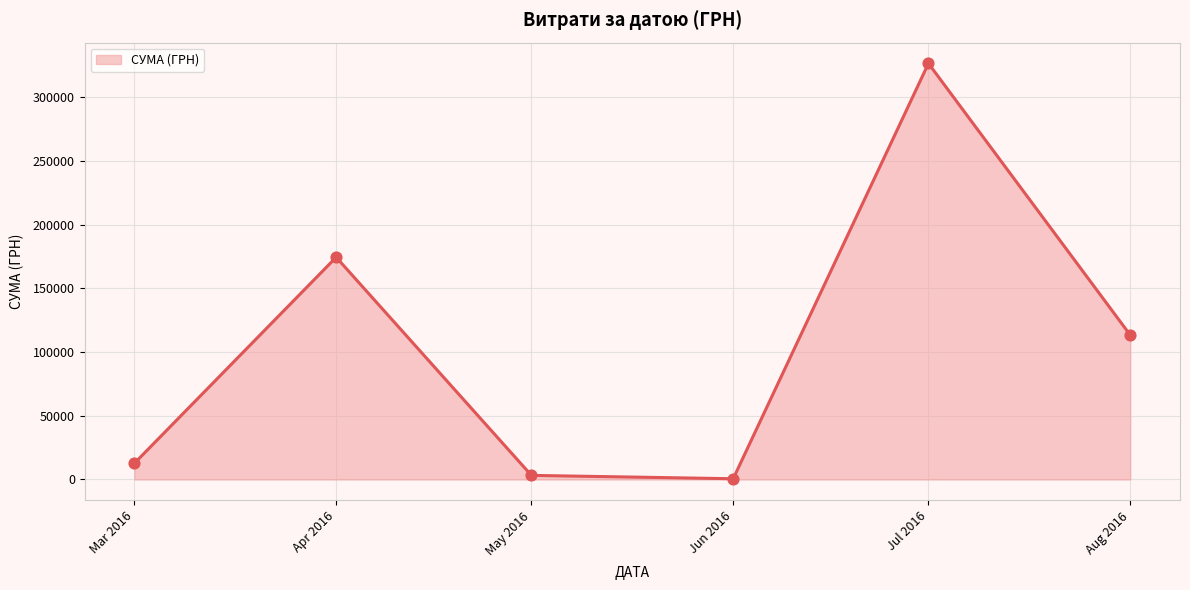

Which has a higher value, Mar 2016 or Aug 2016?

Aug 2016